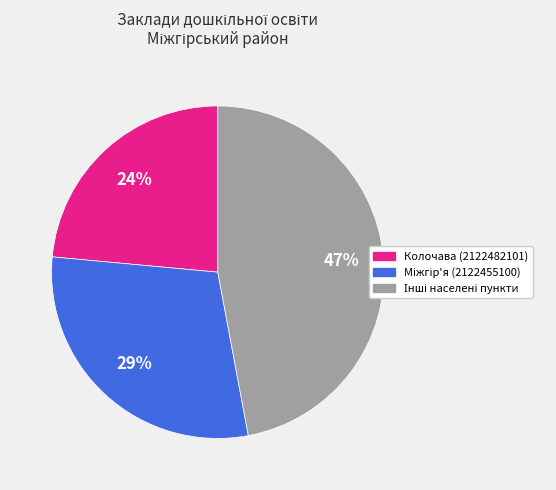

To the nearest percent, what is the average slice percentage?

33%